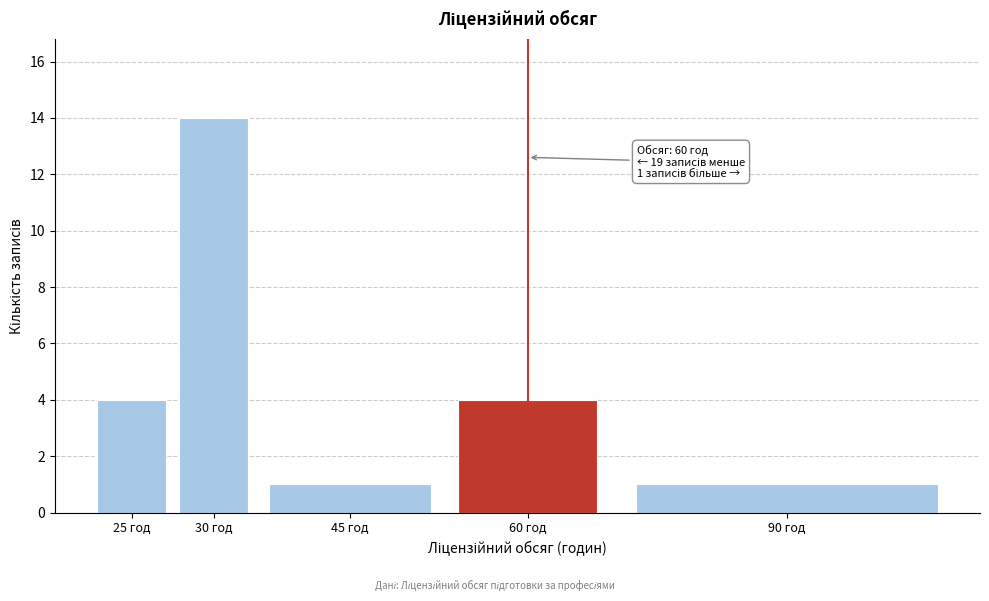

Reading left to right, extract all data points from this chart.

4	14	1	4	1